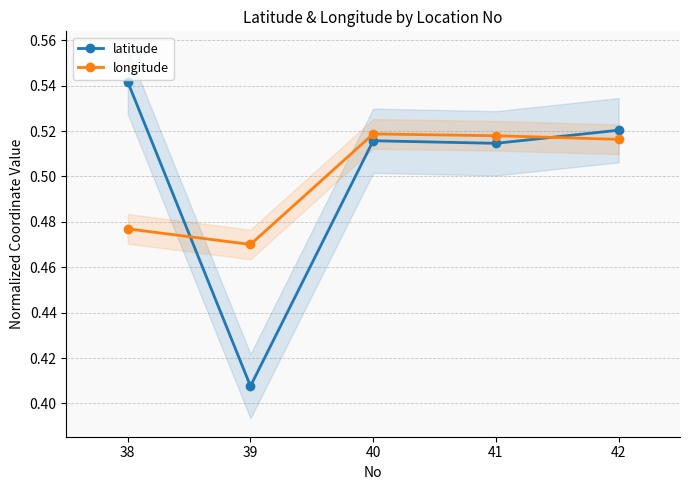

Between 39 and 41, which is larger?

41